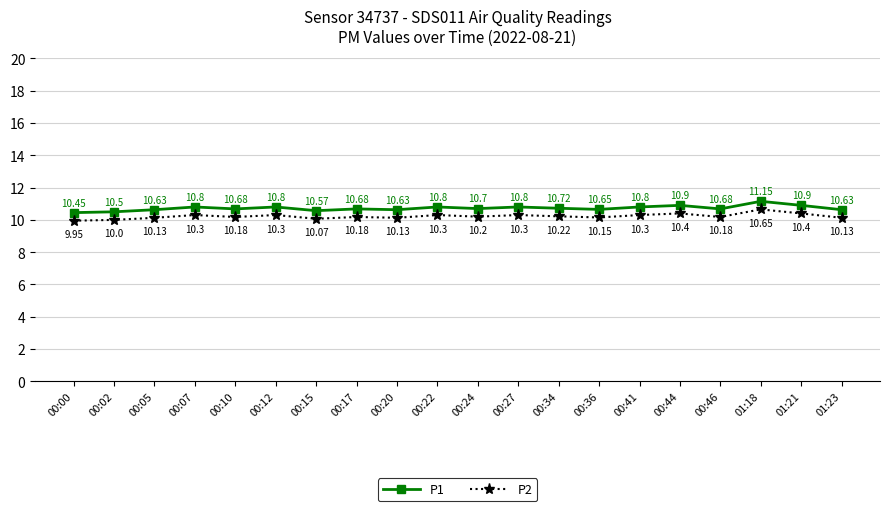

Is this an area chart (filled region under the line)?

No